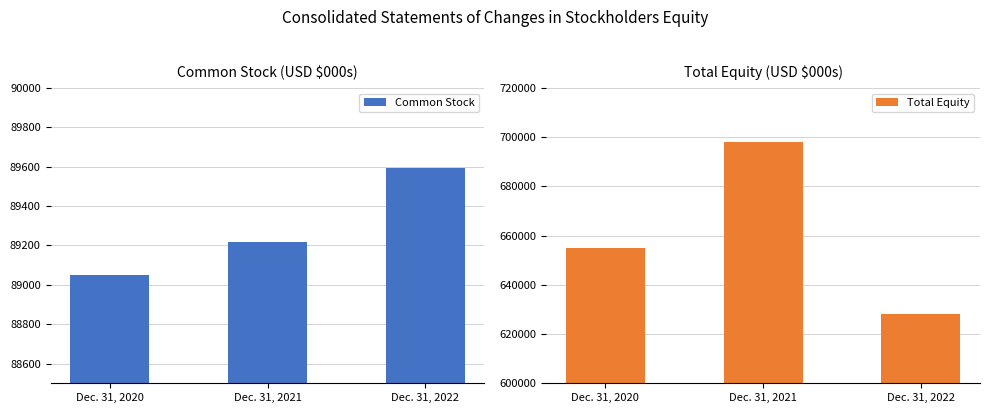

Where is Total Equity nearest to the value 663124?

Dec. 31, 2020